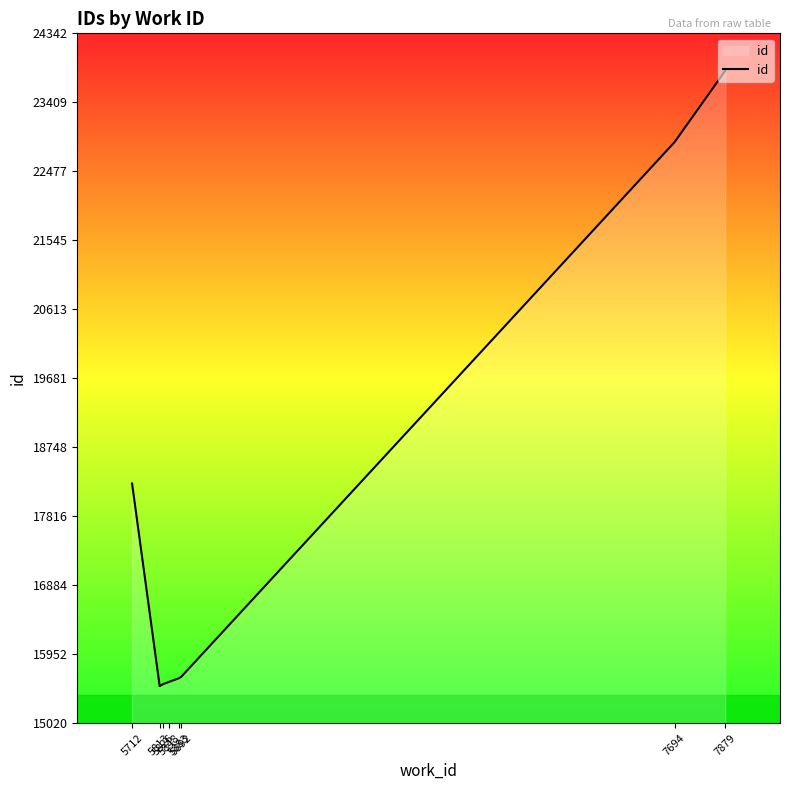

True or false: the data has more than 1 interior local peaks.

False